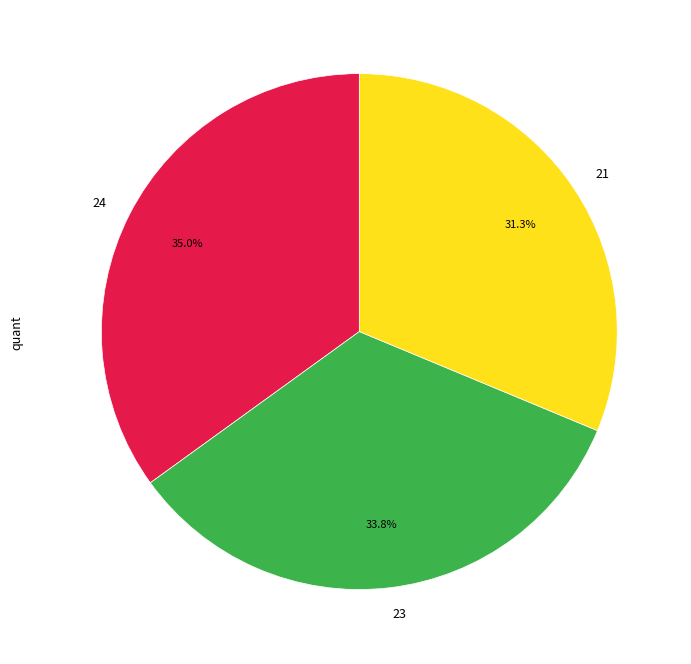

Count the number of slices in the pie.

3